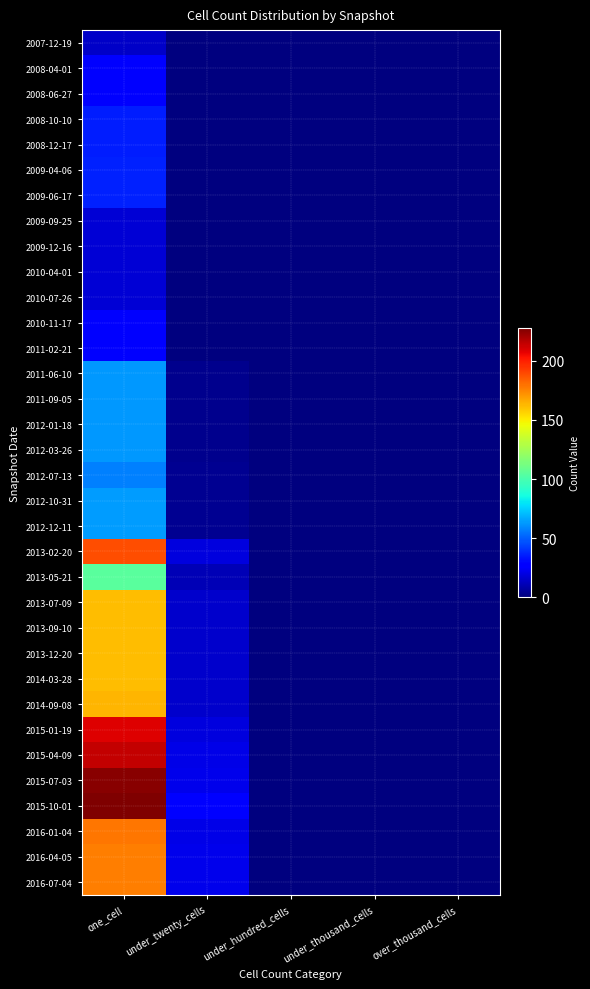

List the series in order of their peak value, lowest first.

2007-12-19, 2009-09-25, 2009-12-16, 2010-04-01, 2010-07-26, 2008-04-01, 2008-06-27, 2011-02-21, 2010-11-17, 2008-10-10, 2008-12-17, 2009-04-06, 2009-06-17, 2012-07-13, 2011-06-10, 2011-09-05, 2012-01-18, 2012-03-26, 2012-10-31, 2012-12-11, 2013-05-21, 2013-07-09, 2013-09-10, 2013-12-20, 2014-03-28, 2014-09-08, 2016-04-05, 2016-07-04, 2016-01-04, 2013-02-20, 2015-01-19, 2015-04-09, 2015-07-03, 2015-10-01